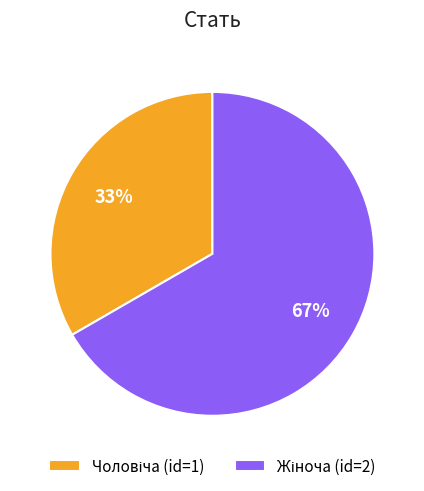

Does any single category account for the majority?

Yes